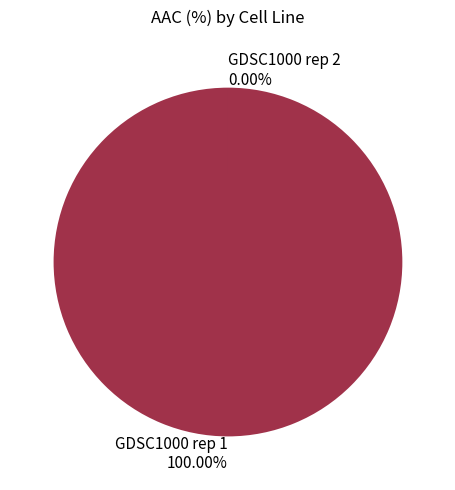

To the nearest percent, what portion does GDSC1000 rep 1 represent?

100%